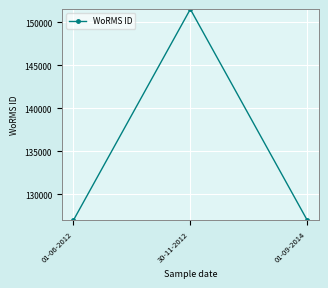

How many lines are shown in the chart?

1